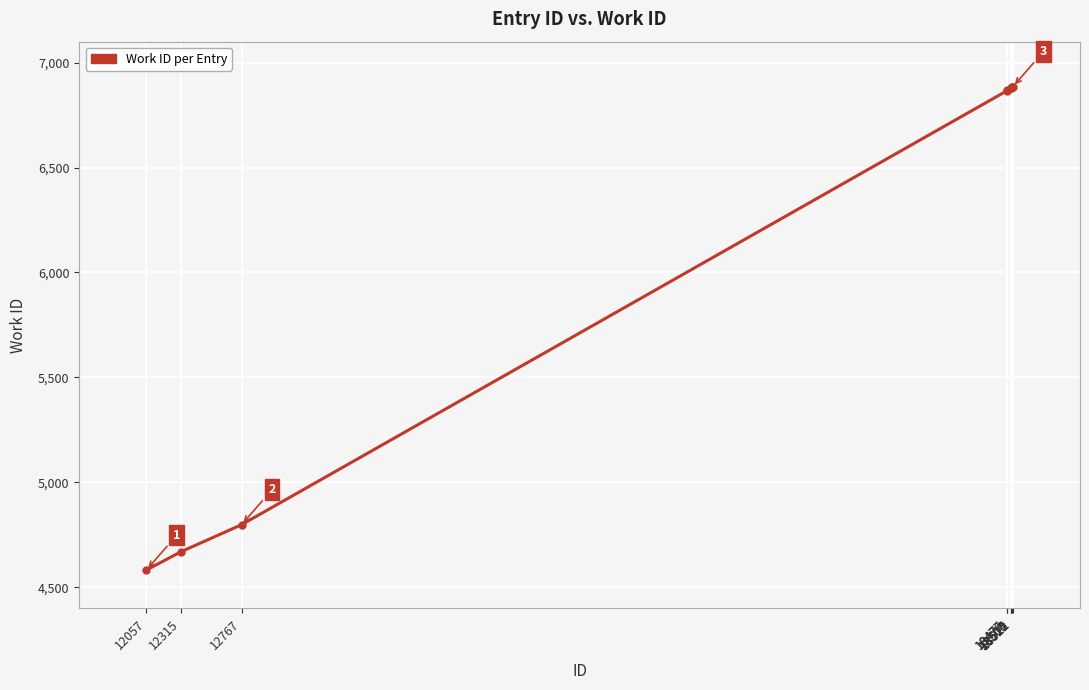

How many data points are less than 6879?

5